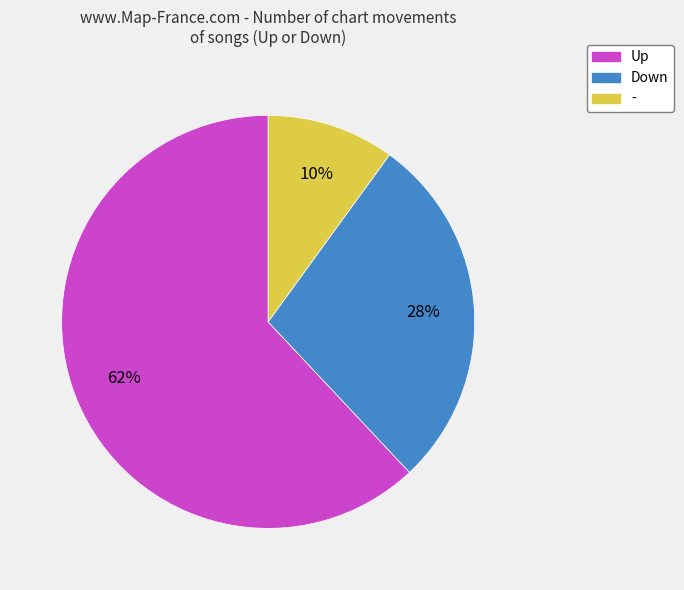

Is there any slice that represents more than half of the pie?

Yes